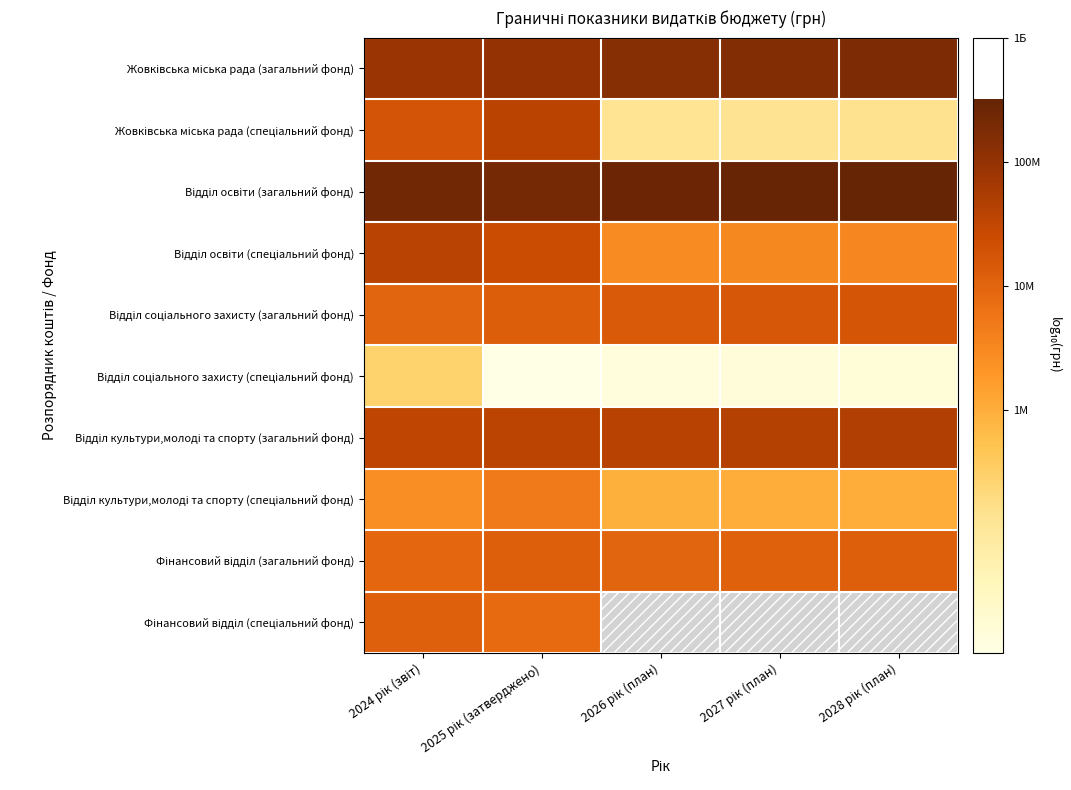

At which label is Фінансовий відділ (загальний фонд) closest to 7?

2026 рік (план)